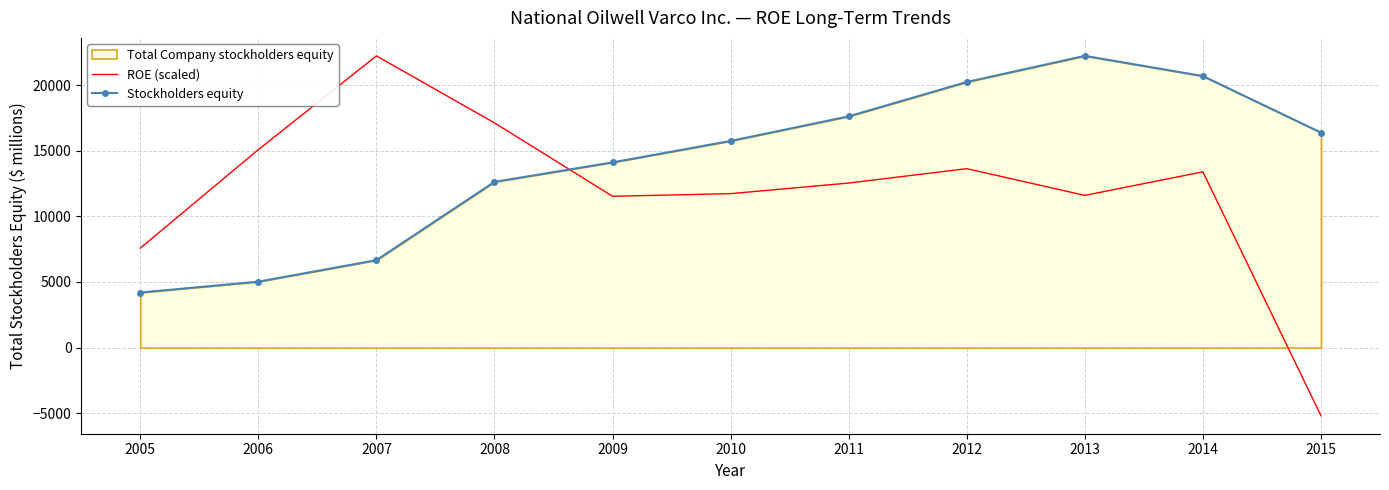

What is the sum of all Stockholders equity values?

155531.0